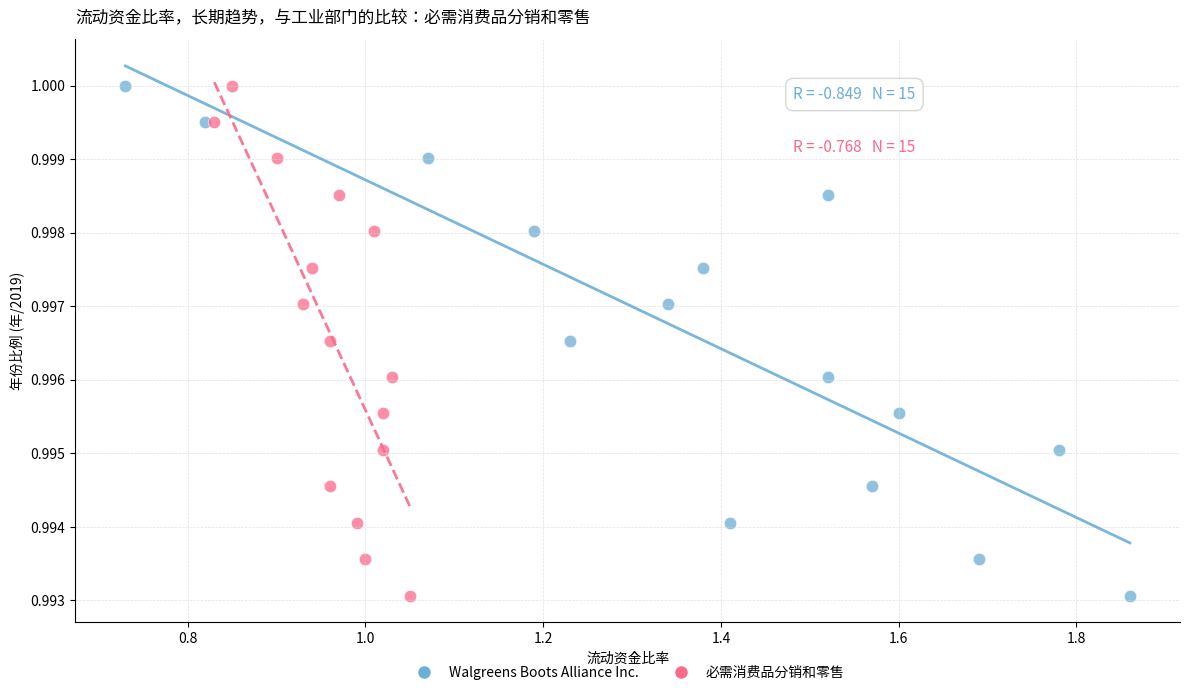

What are all the series names shown in the legend?

Walgreens Boots Alliance Inc., 必需消费品分销和零售